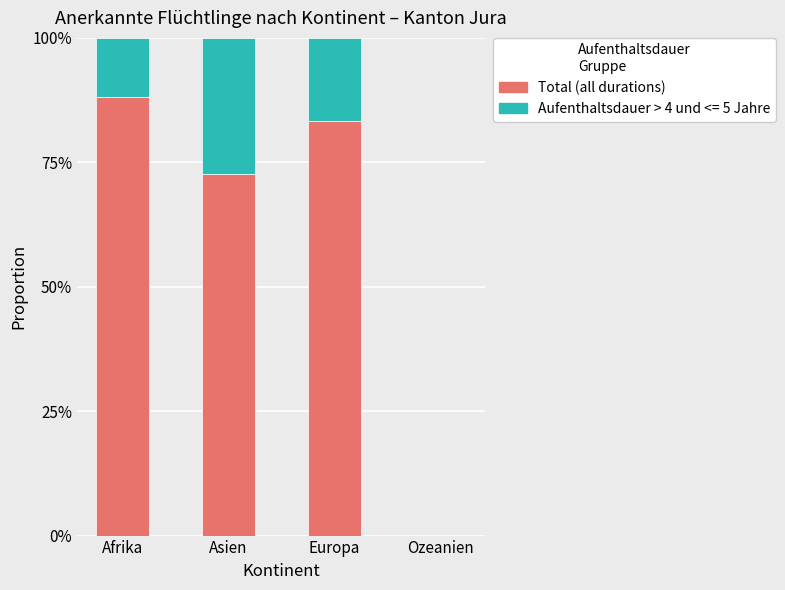

What is the label of the 2nd bar from the right?

Europa